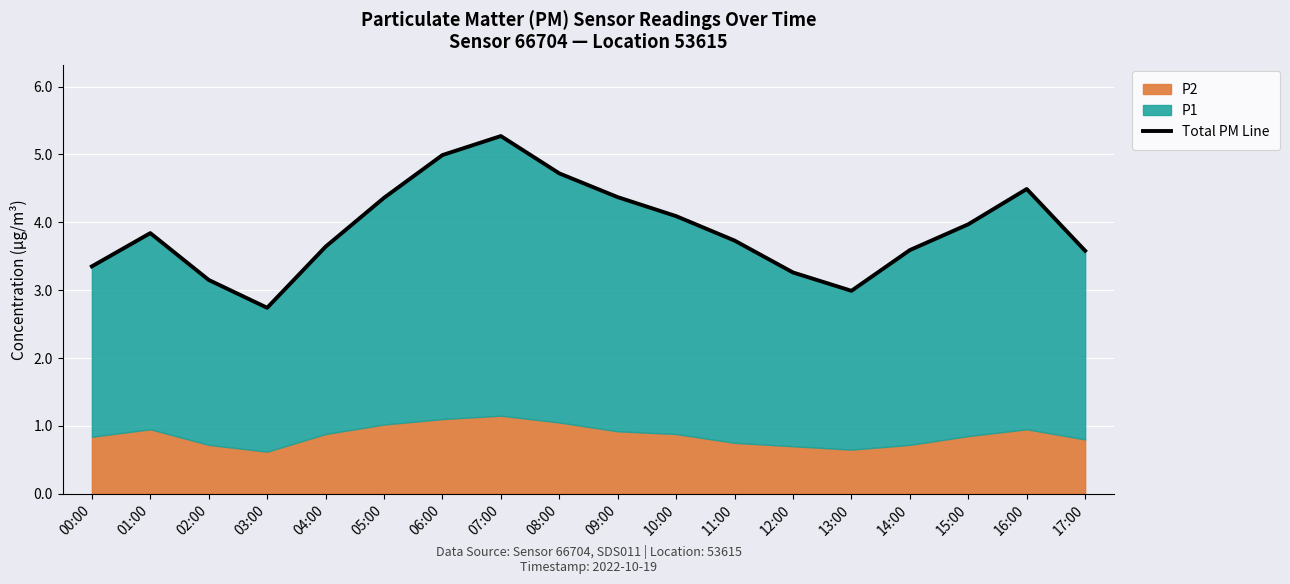

What is the difference between the maximum and minimum values?

2.5